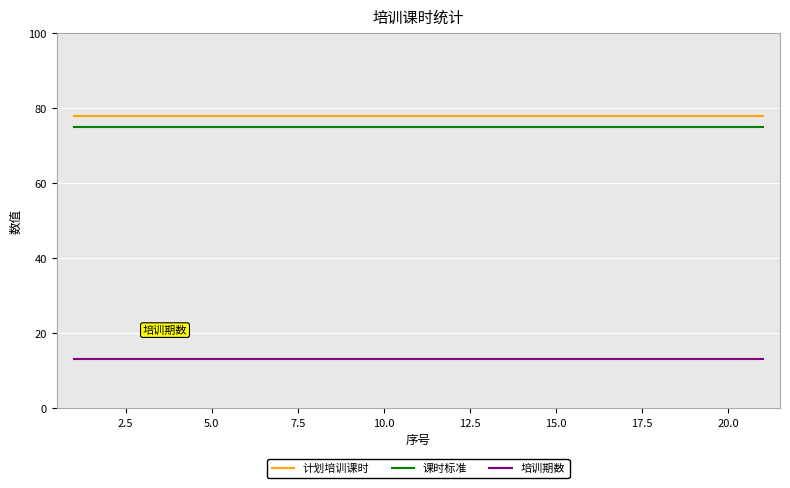

True or false: 课时标准 and 计划培训课时 cross at least once.

False